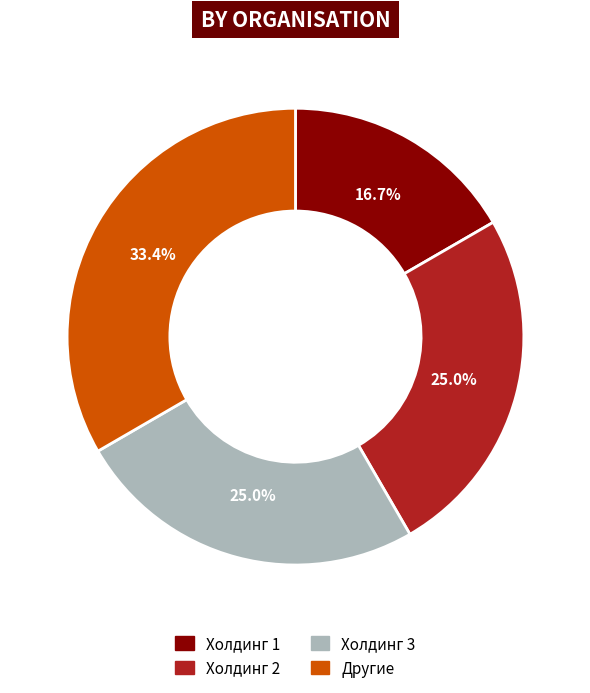

Is there a majority slice in this chart?

No